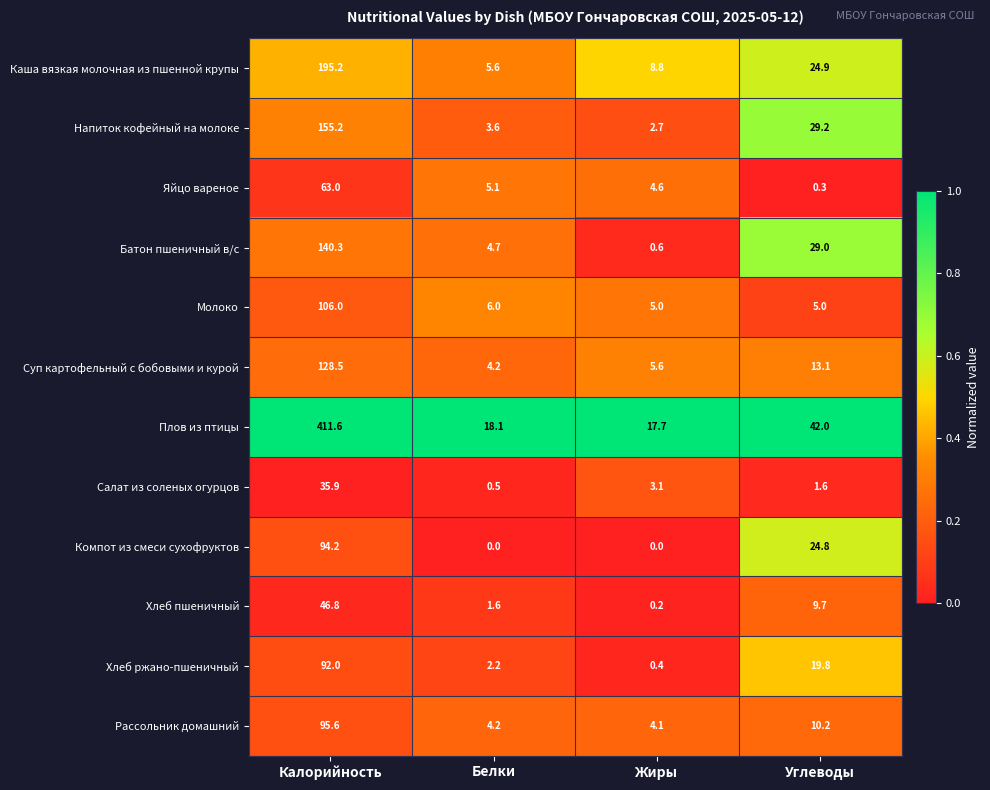

What is the total value across all series at Калорийность?

1564.3